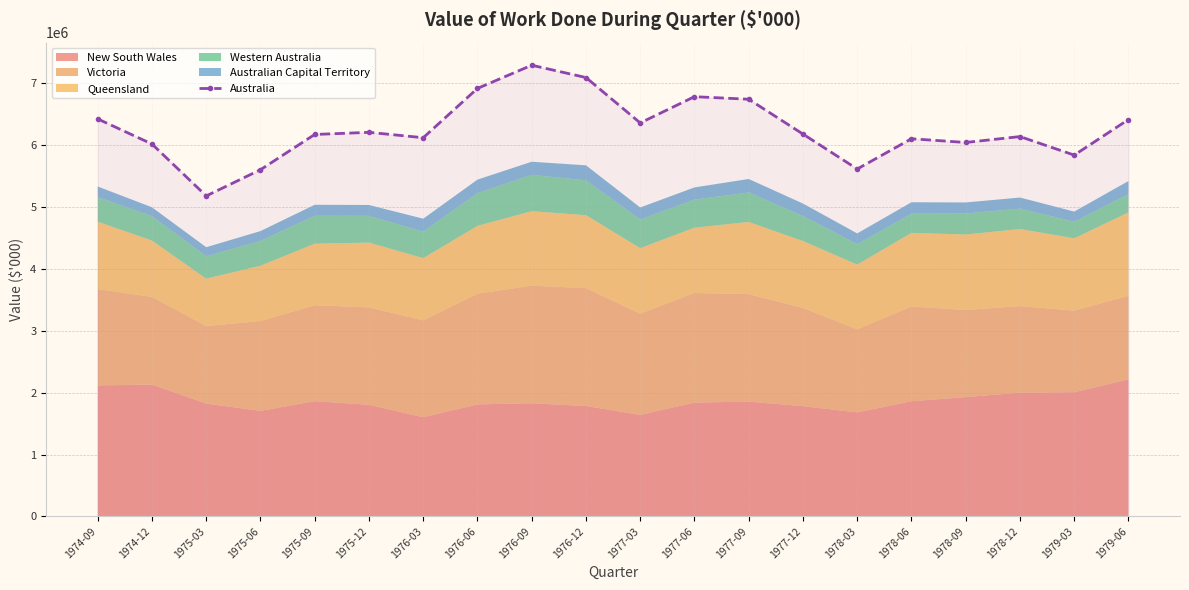

At which category does the chart reach its minimum across all series?

1975-03